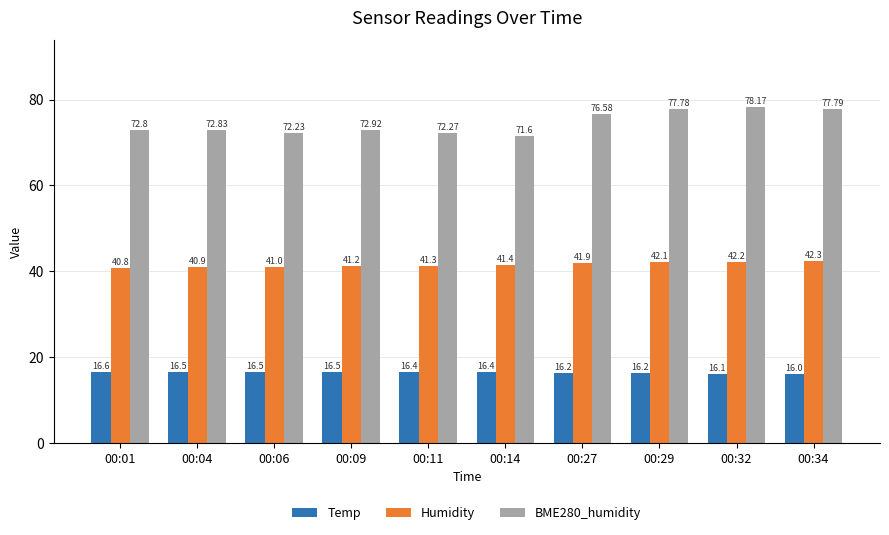

What are all the series names shown in the legend?

Temp, Humidity, BME280_humidity